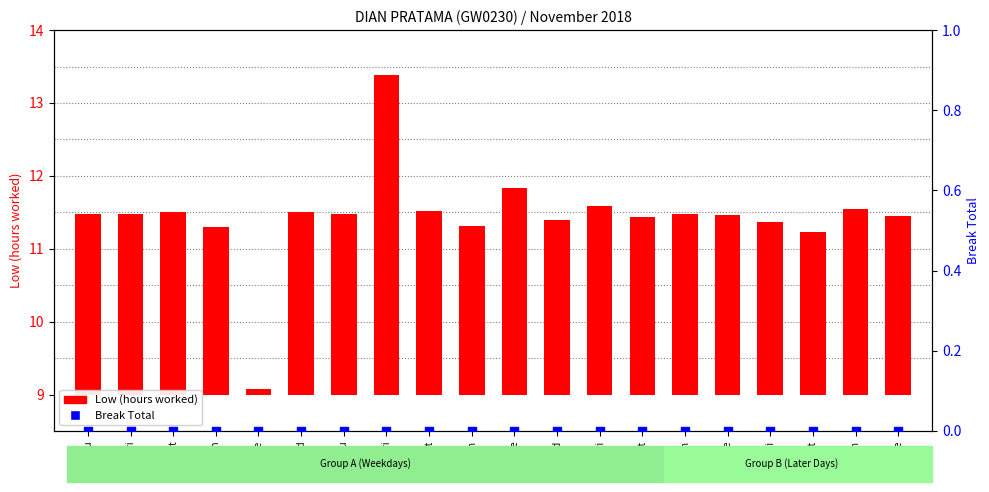

Which series contains the lowest Y value?

Break Total